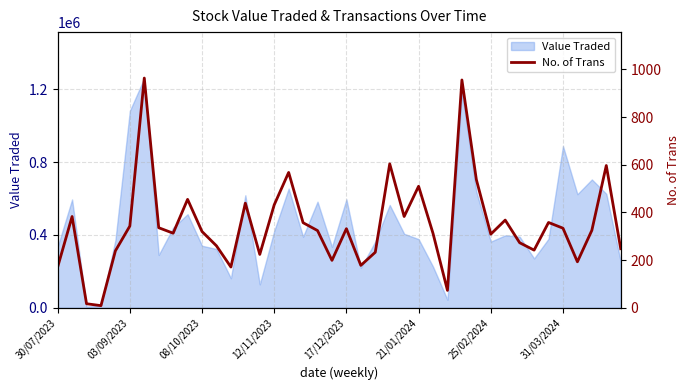

What is the value of the 33rd point from the left?

273